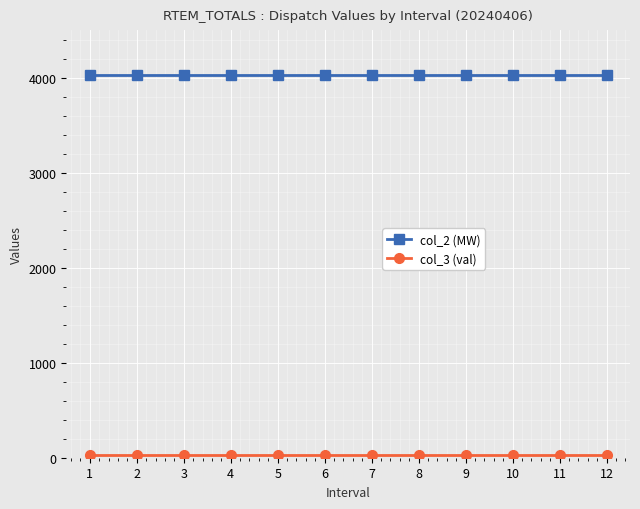

Does the chart display data point markers on the line(s)?

Yes